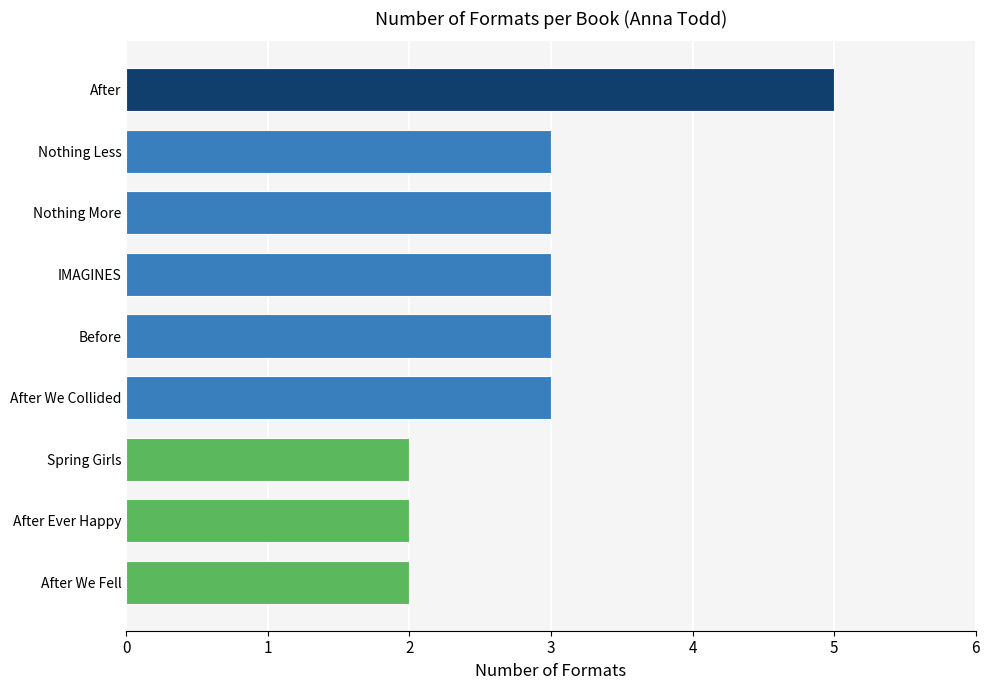

What is the greatest value displayed?

5